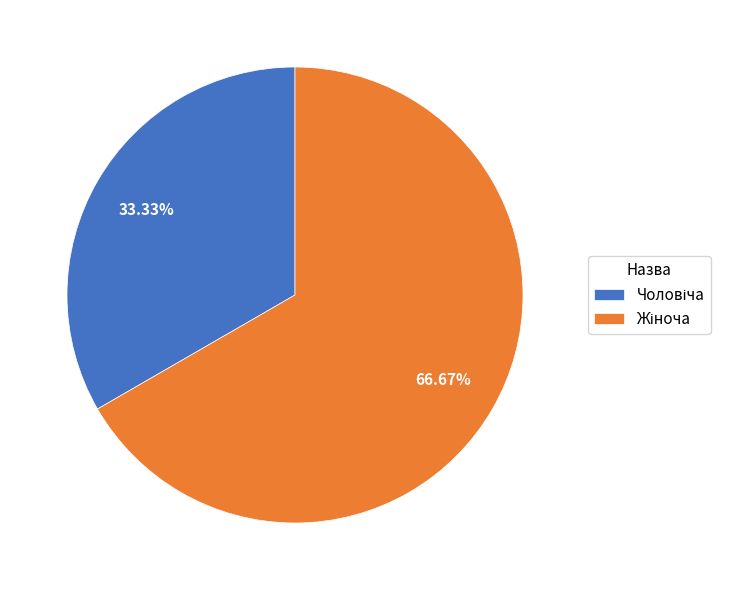

Is there any slice that represents more than half of the pie?

Yes